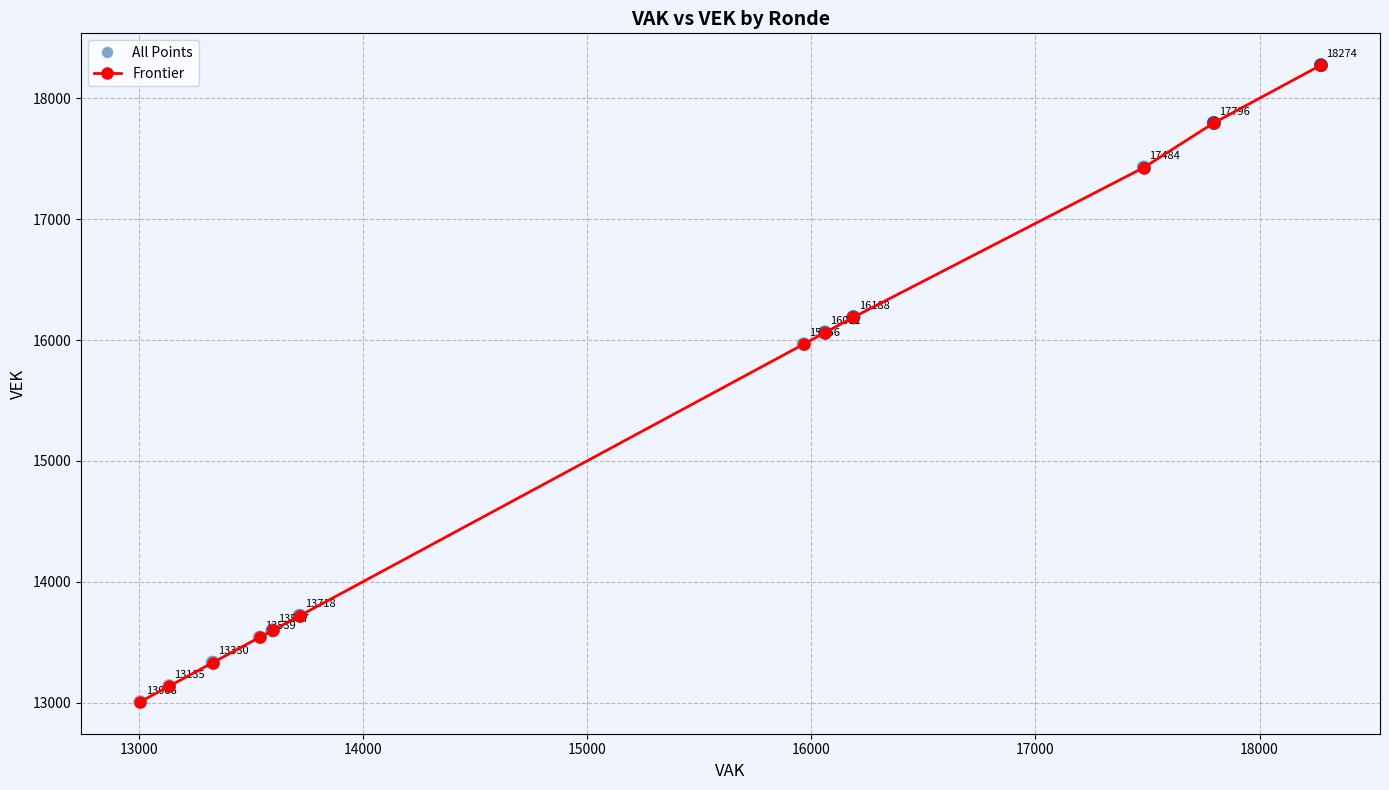

What is the value of the 6th point from the left?

13718